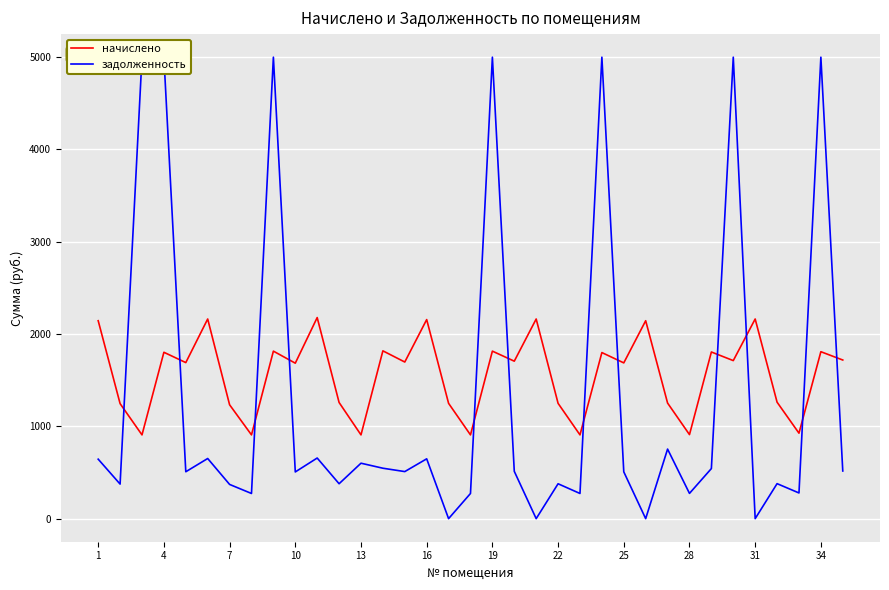

What is the highest value of the начислено series?

2178.7